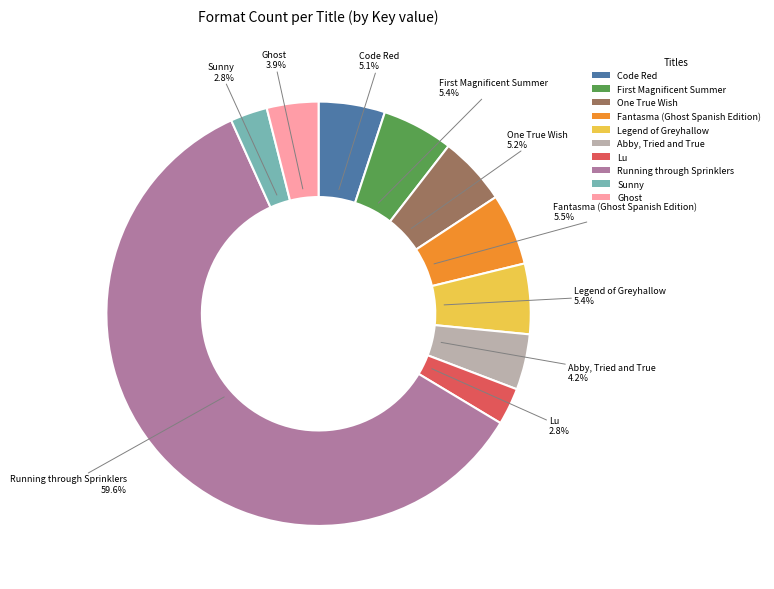

Do Ghost and Sunny together represent more than half of the pie?

No